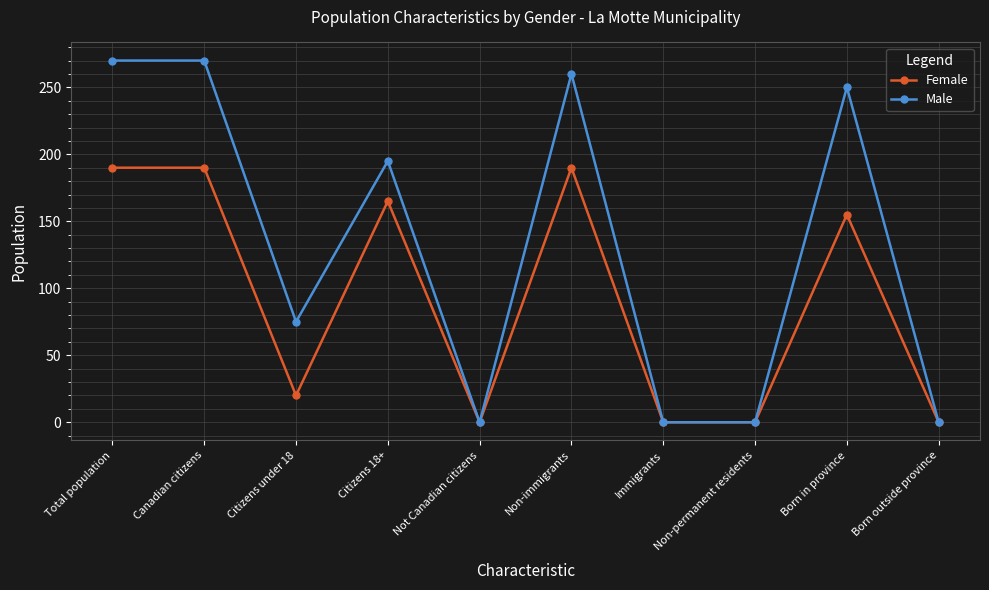

What is the label of the 5th point from the right?

Non-immigrants